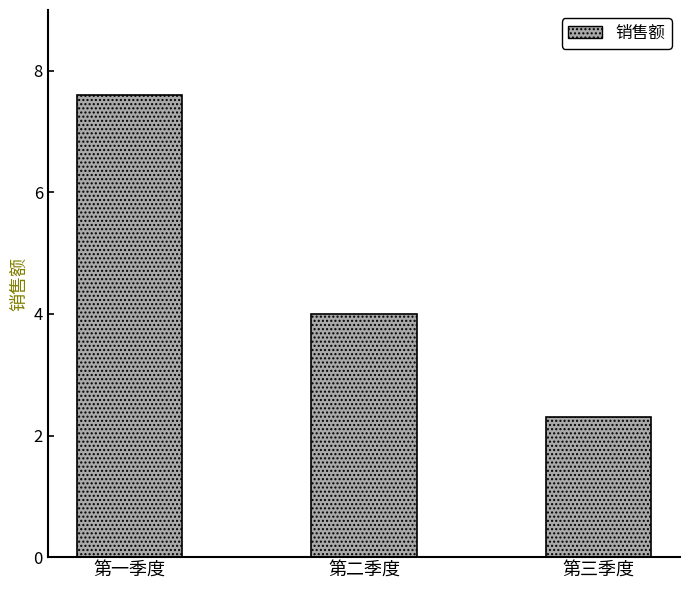

What is the label of the 1st bar from the right?

第三季度